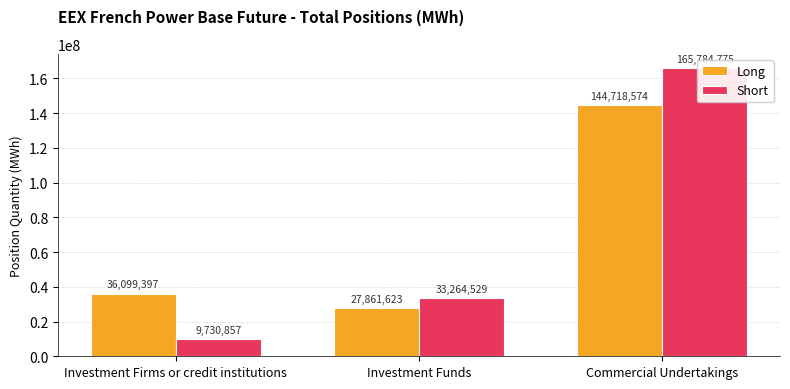

Which series has the largest total across all categories?

Short